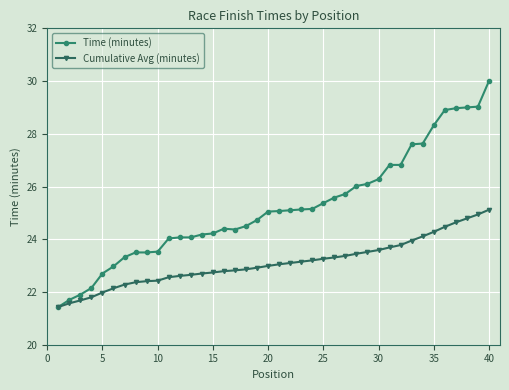

What is the value of the Time (minutes) point at the 29th from the left?

26.1